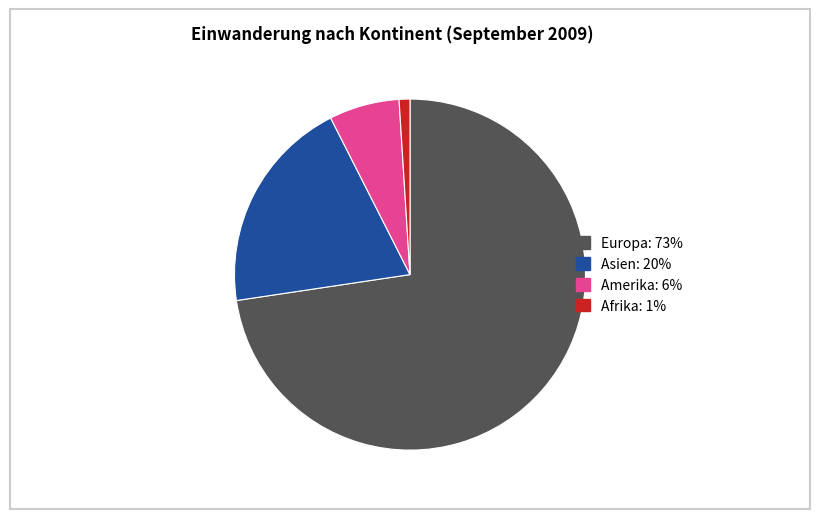

Is there a majority slice in this chart?

Yes